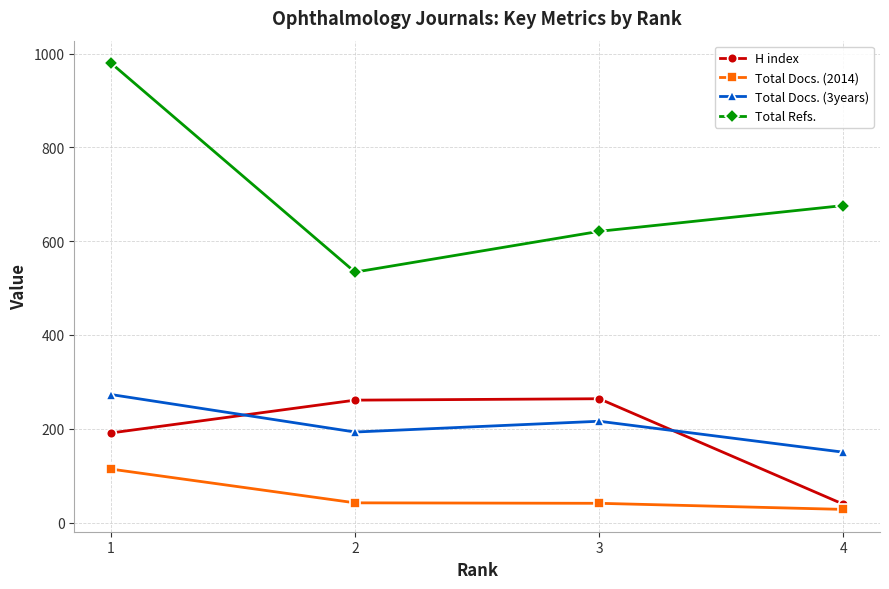

Which series changed the most between 1 and 2?

Total Refs.